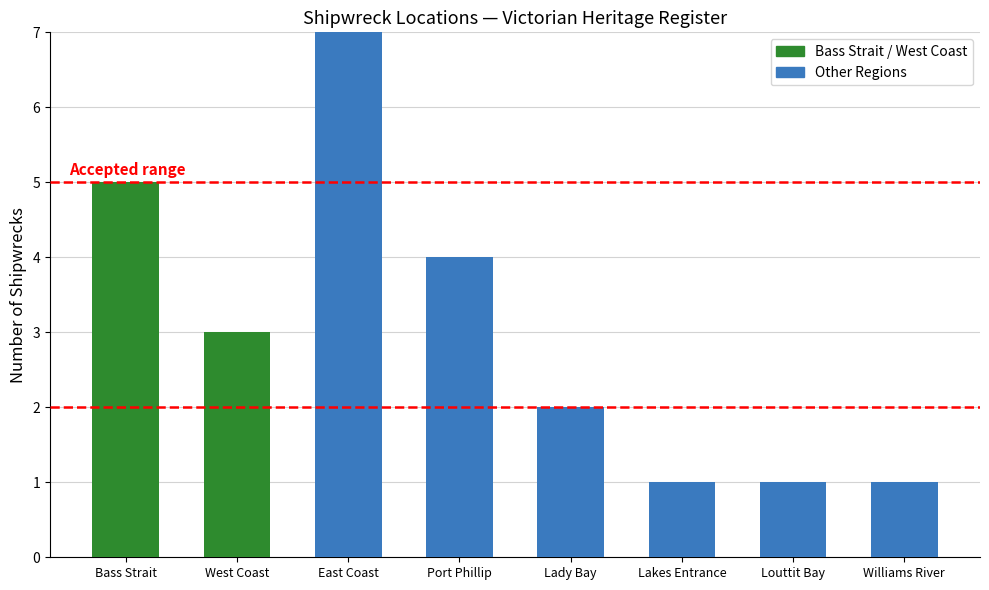

What is the sum of the values at Williams River and Port Phillip?

5